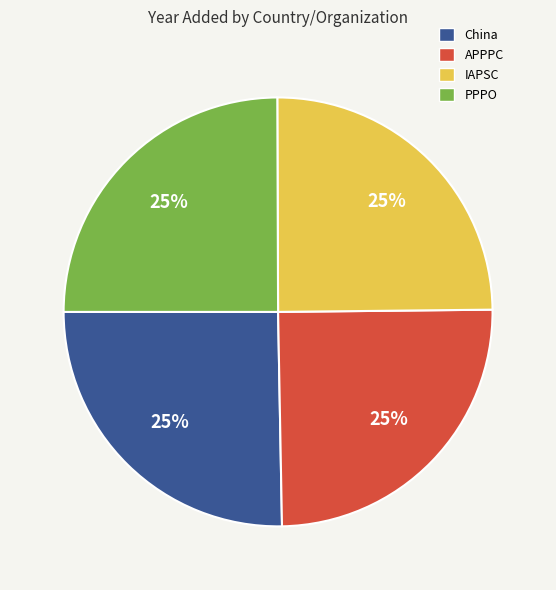

To the nearest percent, what is the combined percentage of APPPC and China?

50%